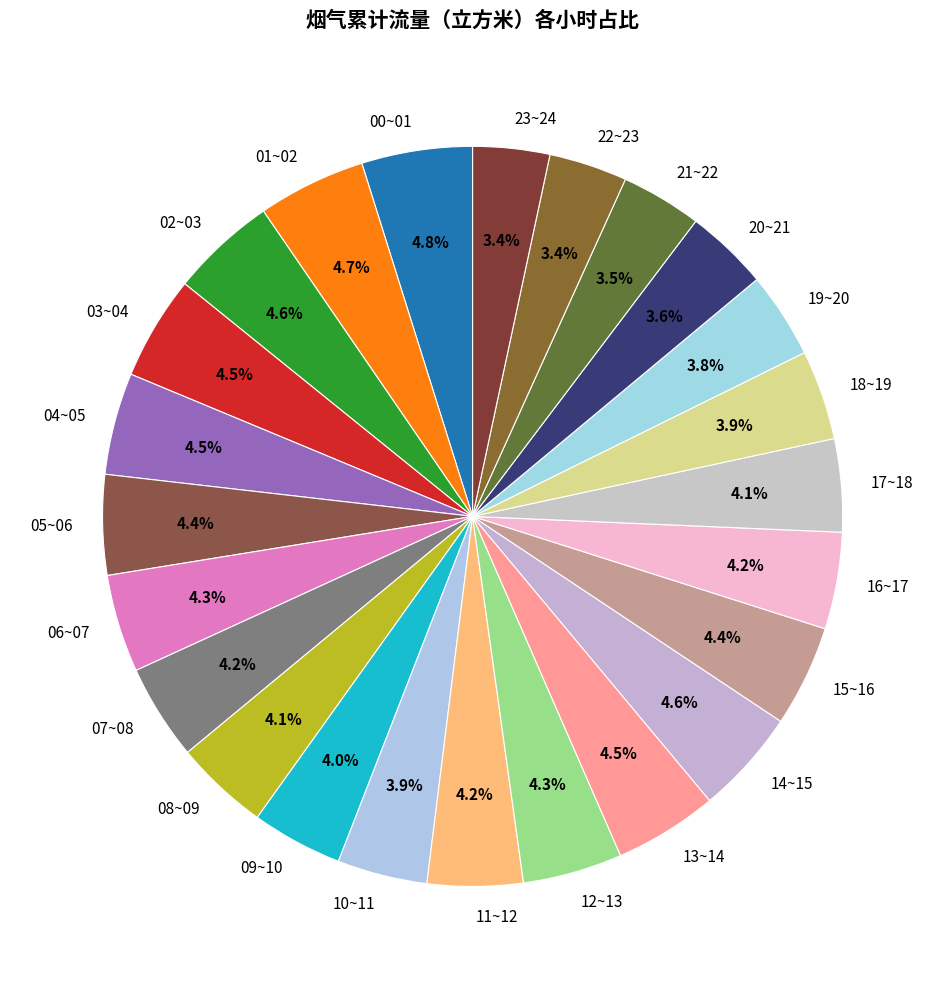

Is 23~24 the majority of the pie?

No